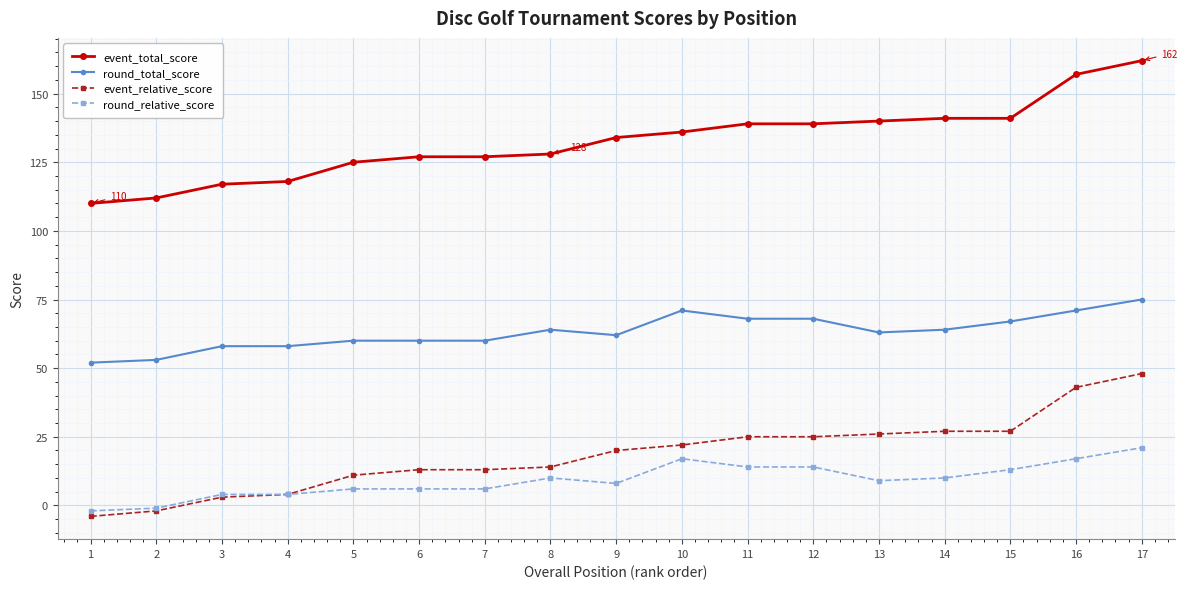

What is the total value across all series at 12?

246